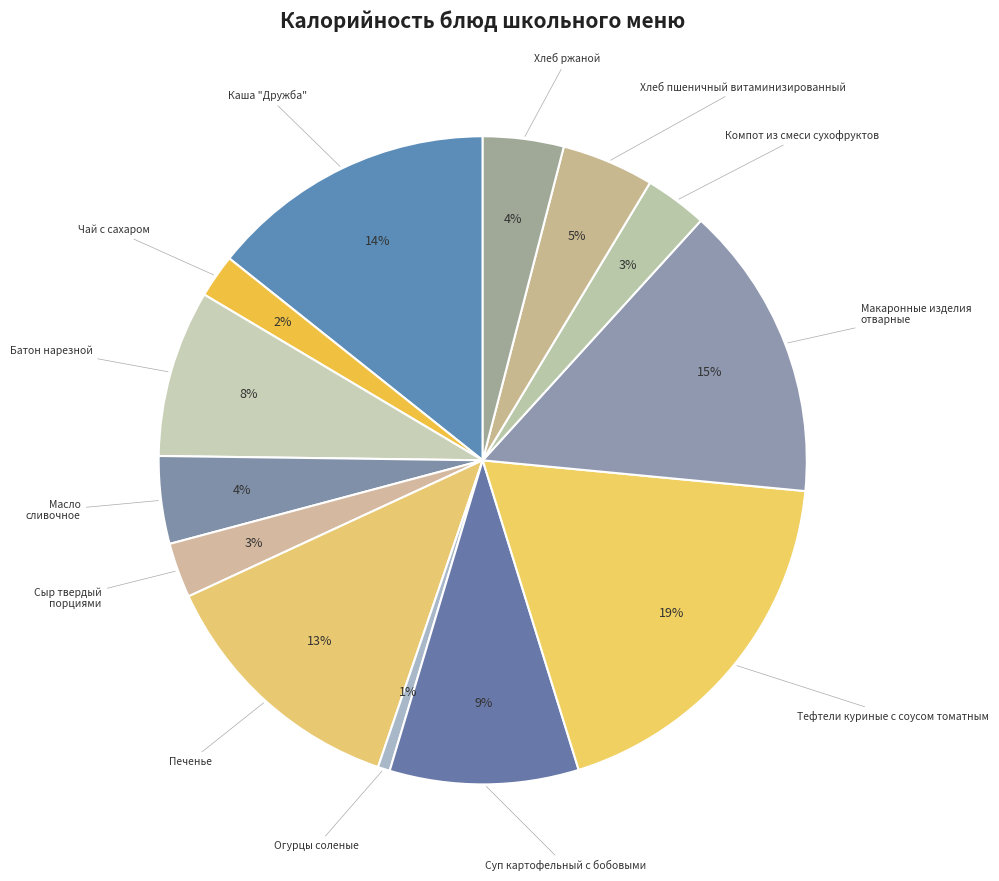

To the nearest percent, what is the combined percentage of Компот из смеси сухофруктов and Батон нарезной?

11%